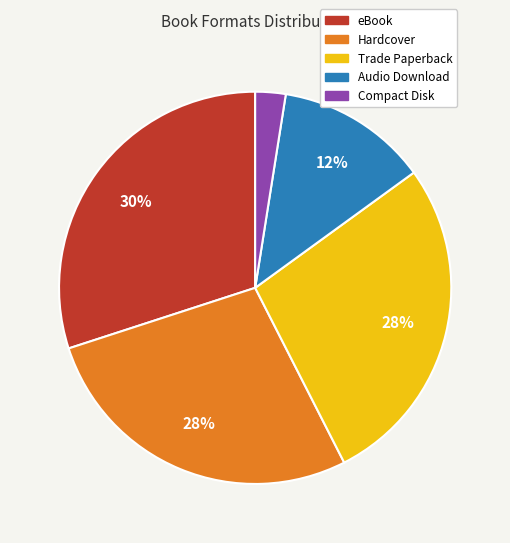

What is the ratio of the value at eBook to the value at Hardcover?

1.1